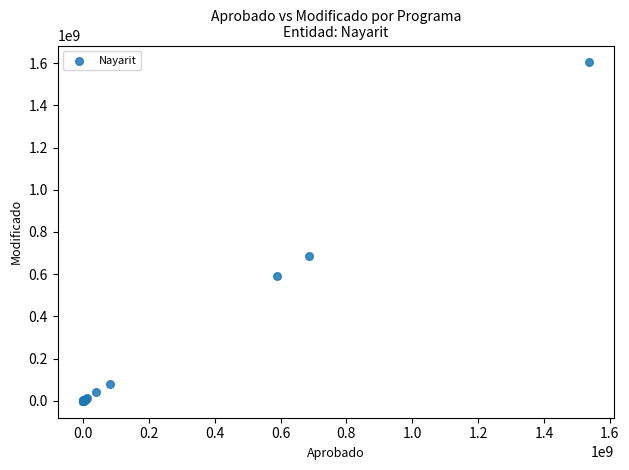

What Y value in the scatter plot is closest to 801756832?

687672301.0